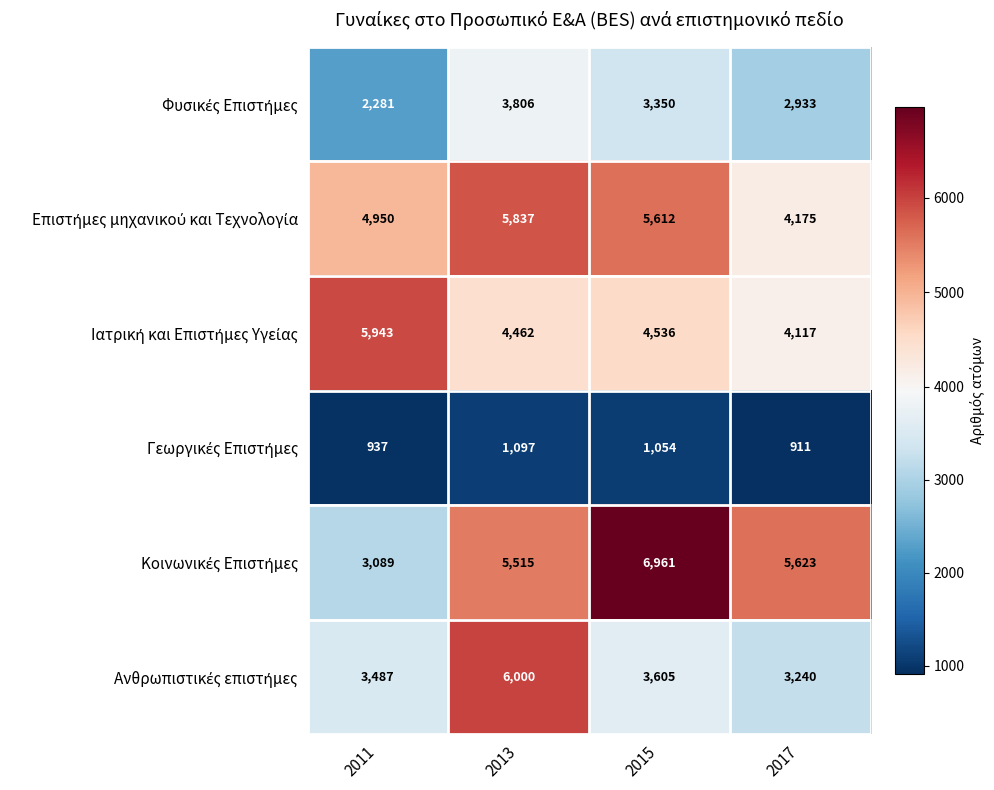

At which category does the chart reach its minimum across all series?

2017